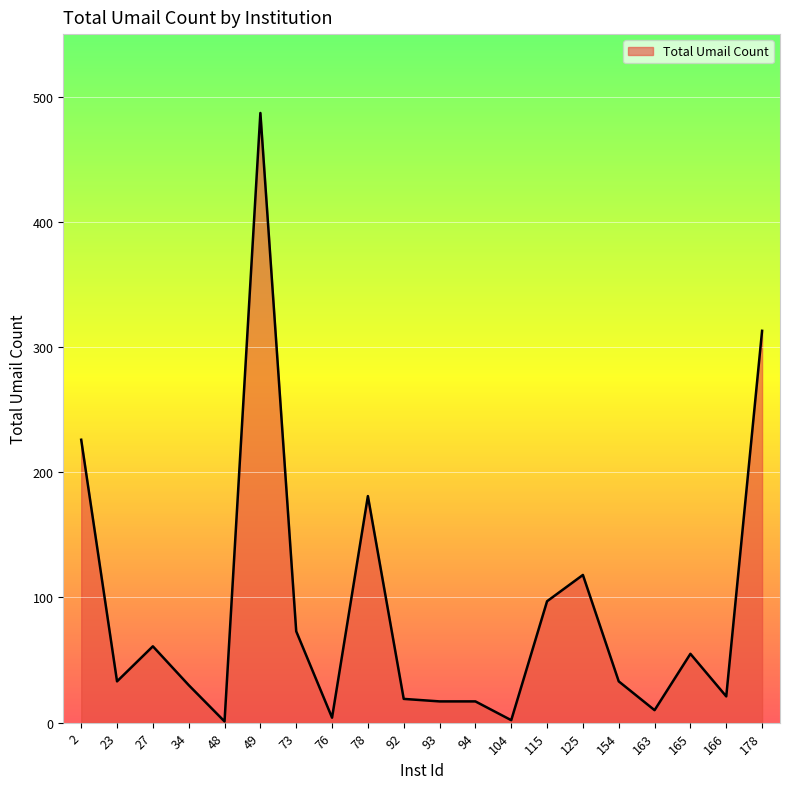

At which category does the data reach its first local peak?

27